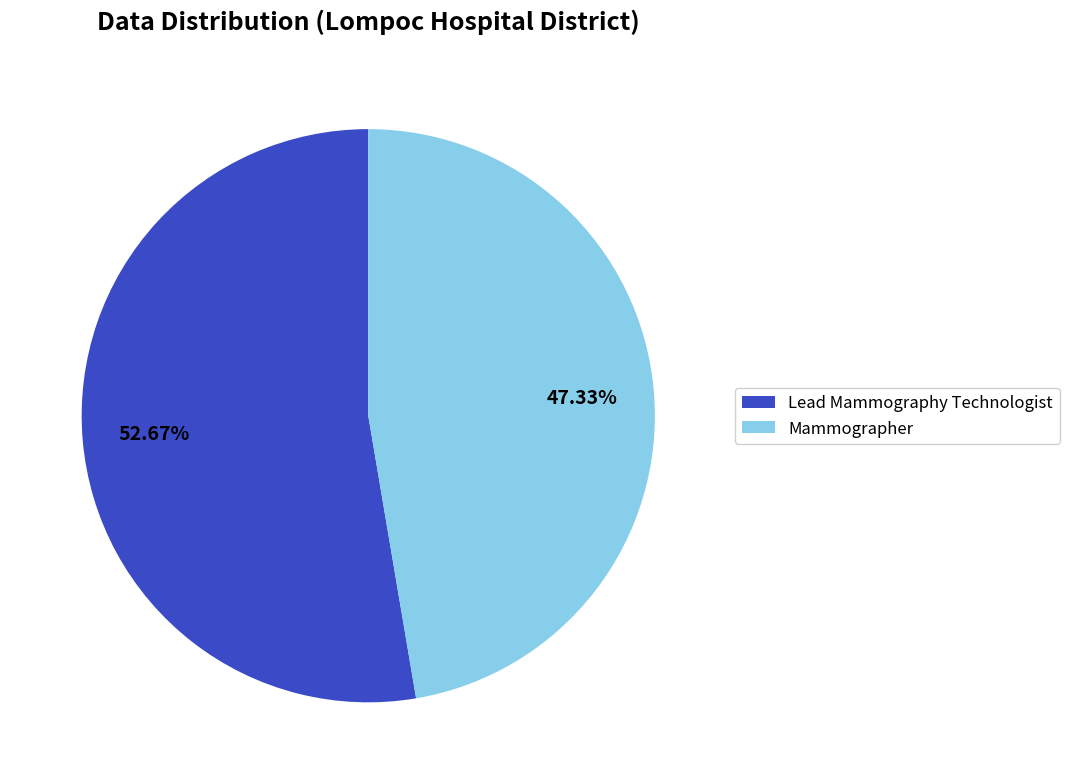

Approximately how many times larger is the value at Lead Mammography Technologist compared to Mammographer?

1.1